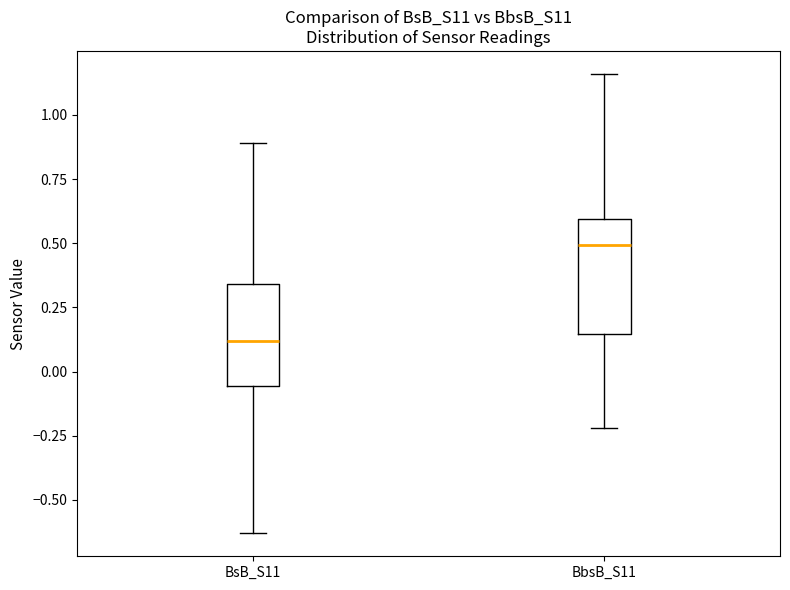

Reading left to right, read every box against the y-axis: the position of its median line, the range the box covers, and the ends of its whiskers. The values are not printed on the chart, so give them approximately, as read against the axis.

BsB_S11: median 0.10, box -0.05 to 0.35, whiskers -0.65 to 0.90
BbsB_S11: median 0.50, box 0.15 to 0.60, whiskers -0.20 to 1.15